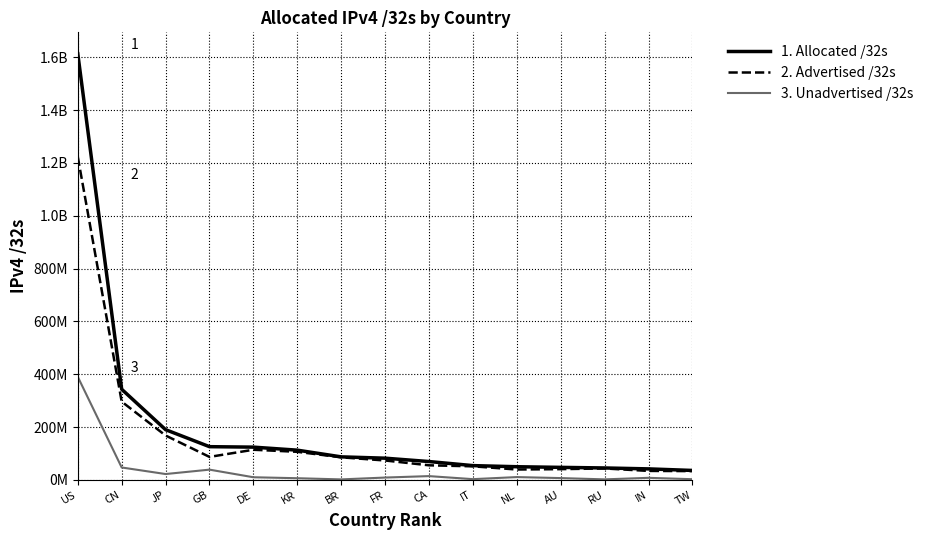

True or false: 2. Advertised /32s has more than 1 interior local peaks.

True